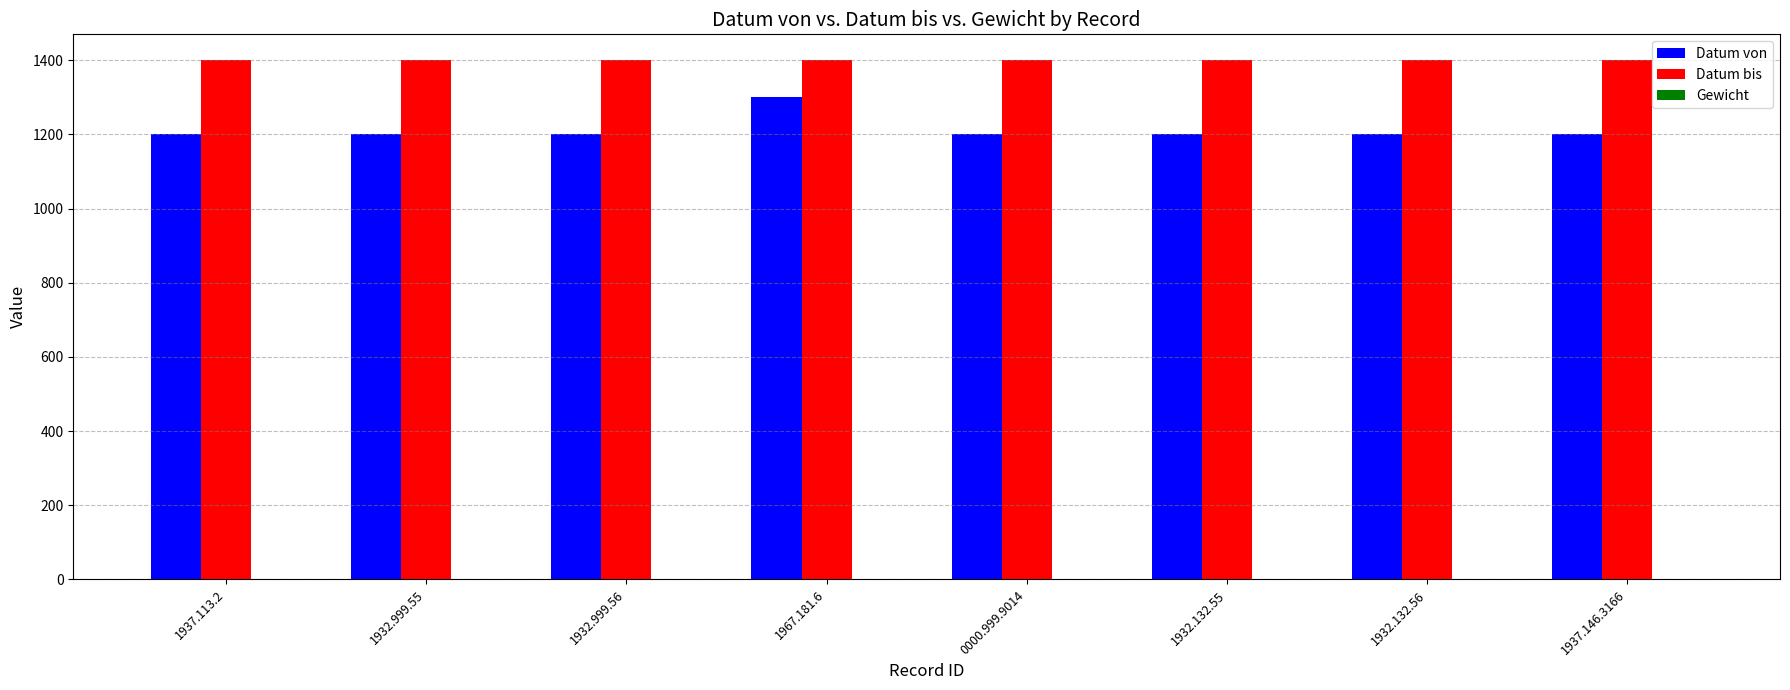

The value of Datum bis at 1937.113.2 is 821.6. True or false?

False